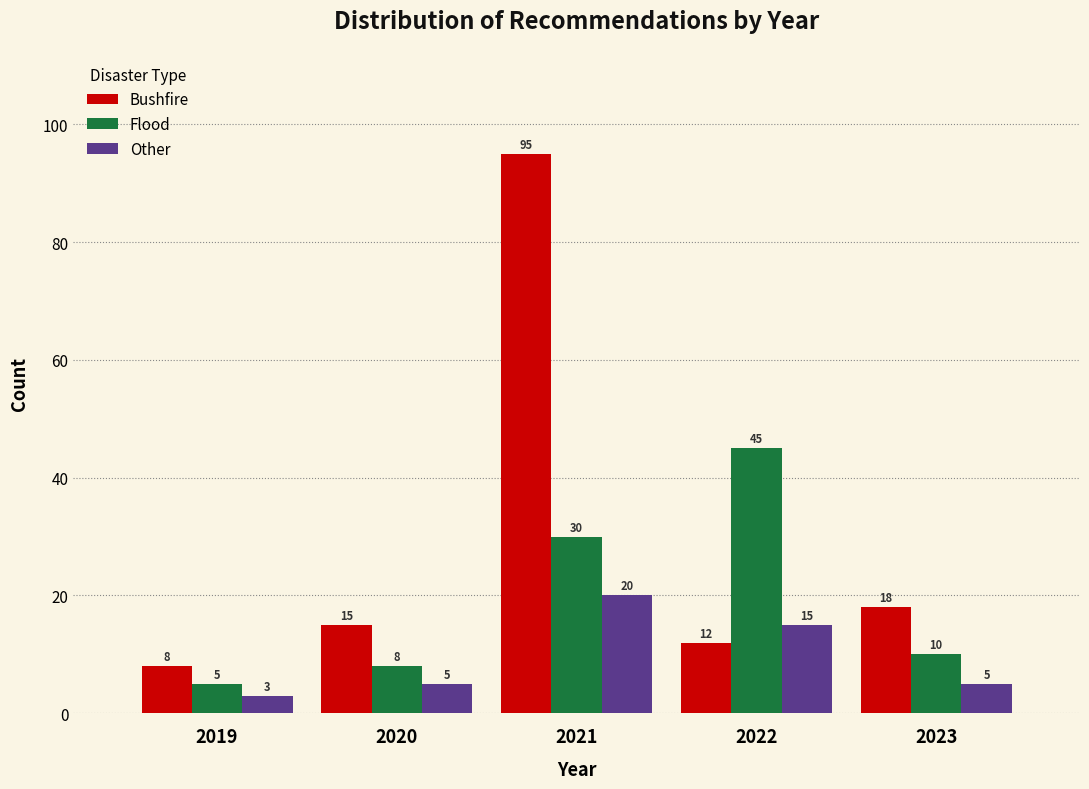

Reading left to right, transcribe all the data shown in this chart.

Bushfire: 2019=8	2020=15	2021=95	2022=12	2023=18
Flood: 2019=5	2020=8	2021=30	2022=45	2023=10
Other: 2019=3	2020=5	2021=20	2022=15	2023=5